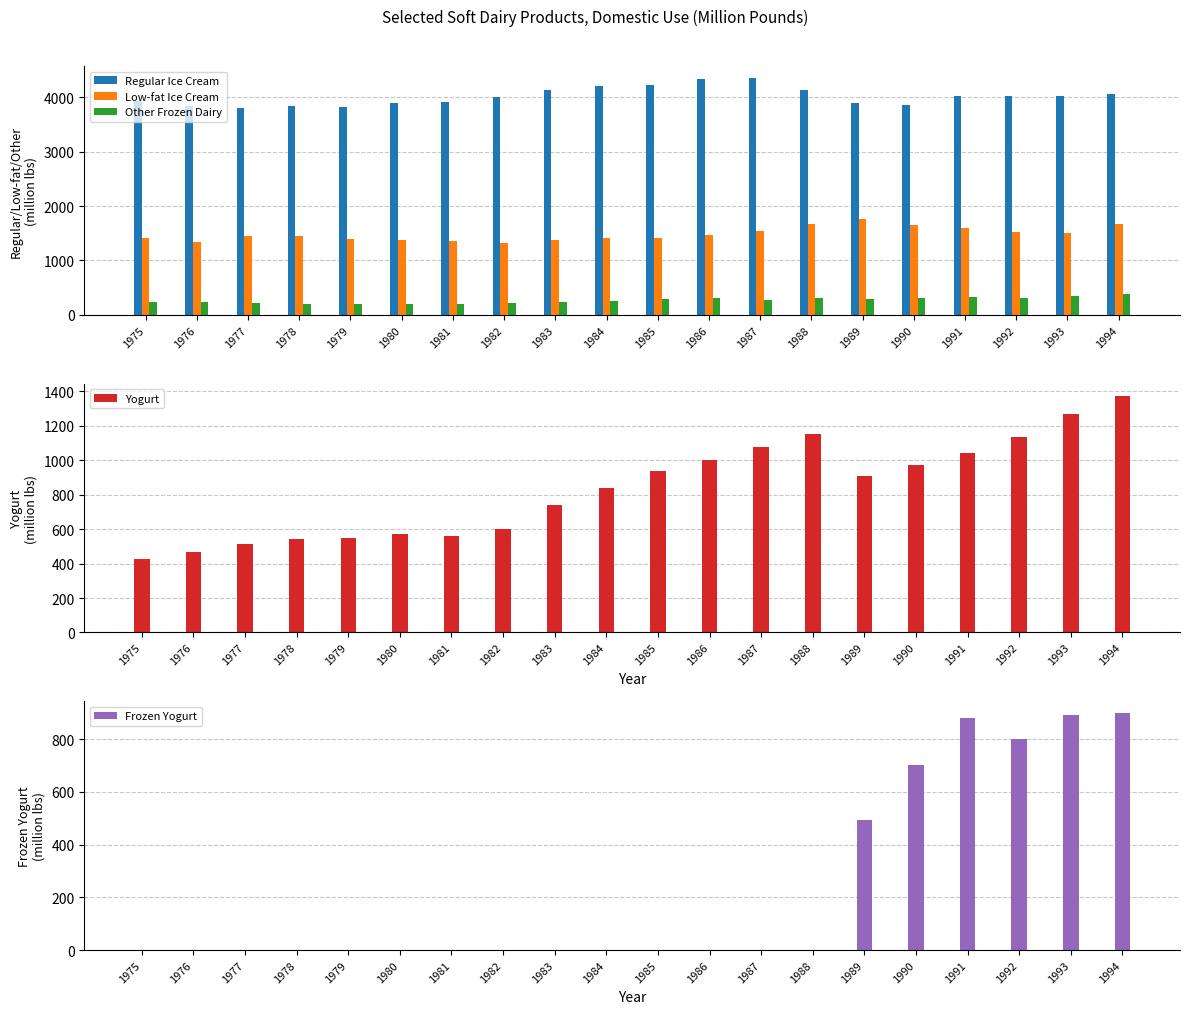

How many bars are there in total?

100